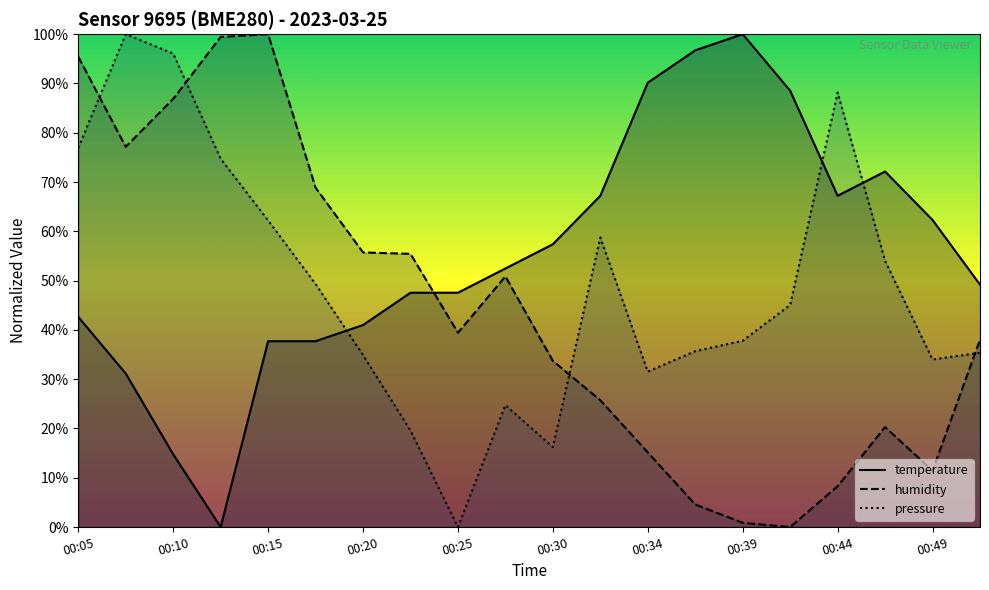

Where do pressure and humidity first cross each other?

00:05 and 00:07